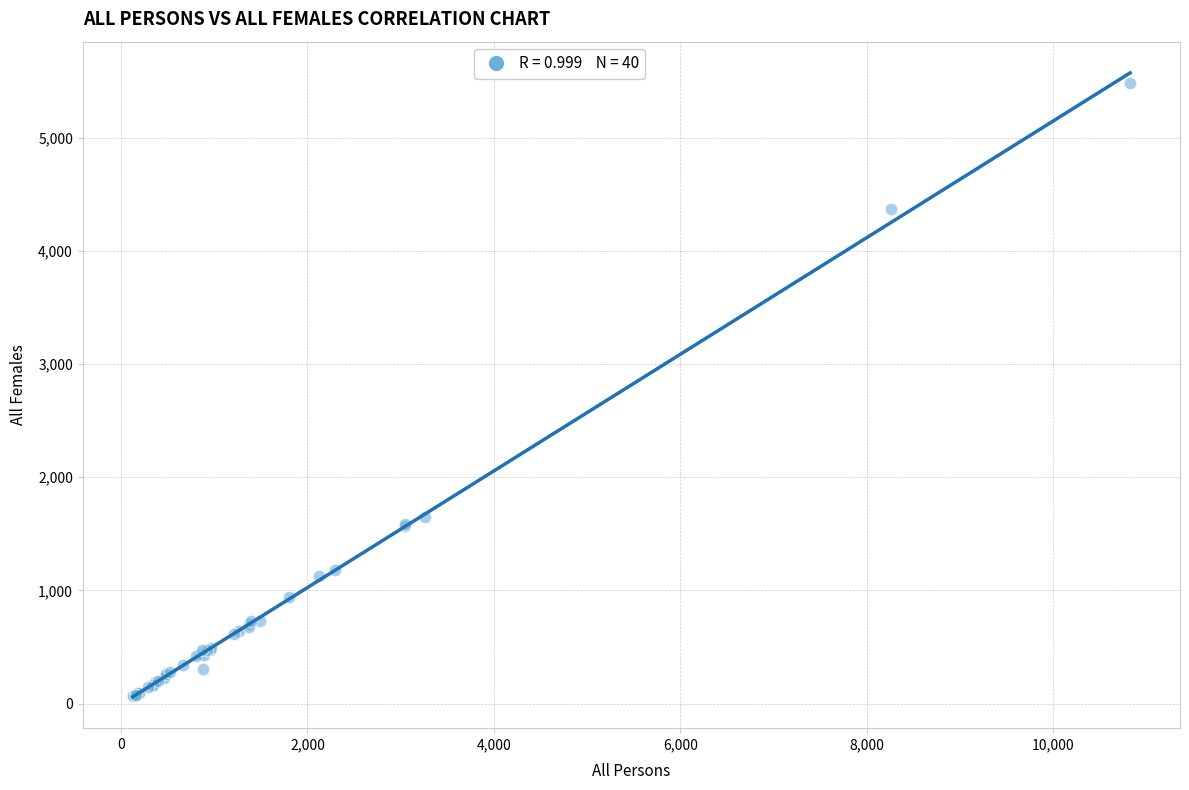

What Y value in the scatter plot is closest to 2773?

1653